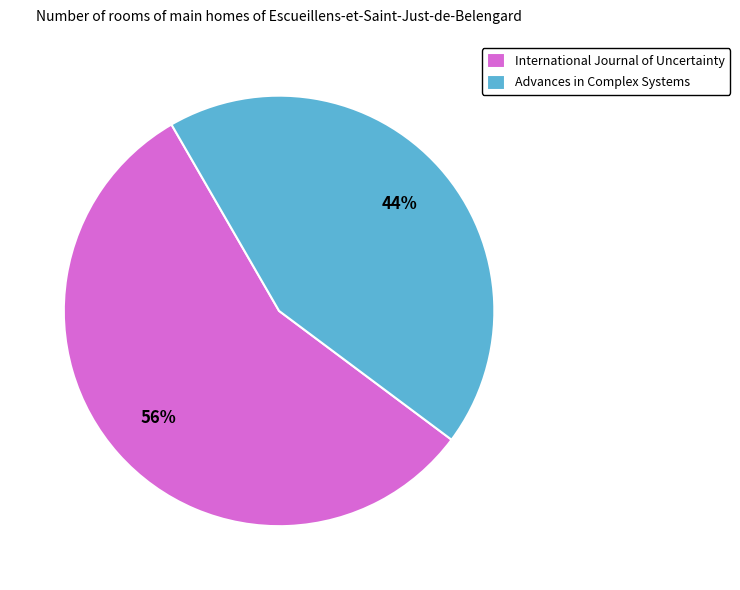

To the nearest percent, what portion does Advances in Complex Systems represent?

44%